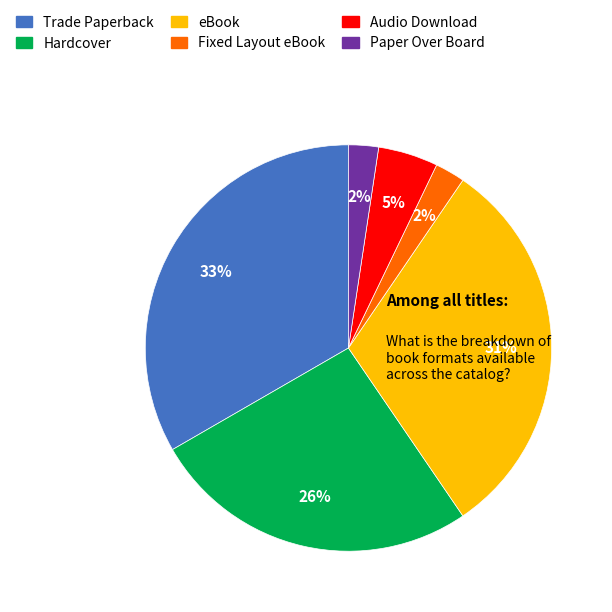

Is the sum of Hardcover and Audio Download greater than half?

No